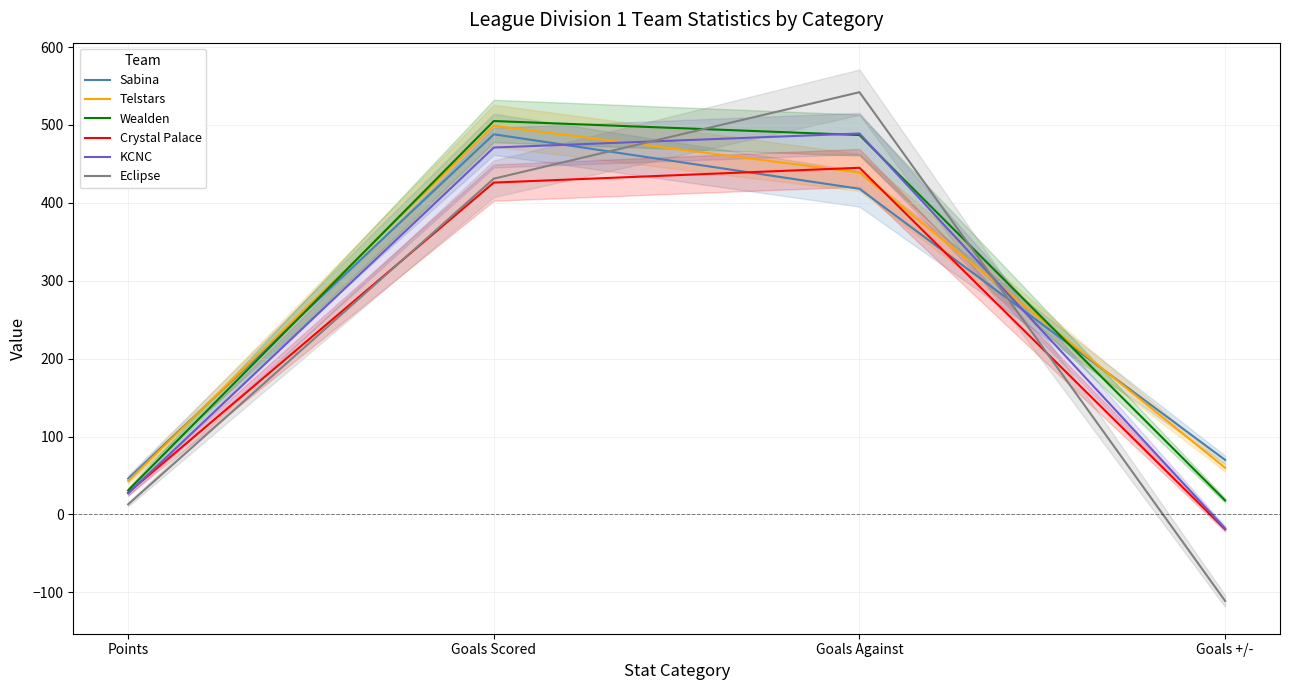

Reading right to left, what are all the values shown in this chart?

Sabina: Goals +/-=70	Goals Against=418	Goals Scored=488	Points=46
Telstars: Goals +/-=60	Goals Against=439	Goals Scored=499	Points=43
Wealden: Goals +/-=18	Goals Against=487	Goals Scored=505	Points=31
Crystal Palace: Goals +/-=-19	Goals Against=445	Goals Scored=426	Points=28
KCNC: Goals +/-=-18	Goals Against=489	Goals Scored=471	Points=27
Eclipse: Goals +/-=-111	Goals Against=542	Goals Scored=431	Points=13